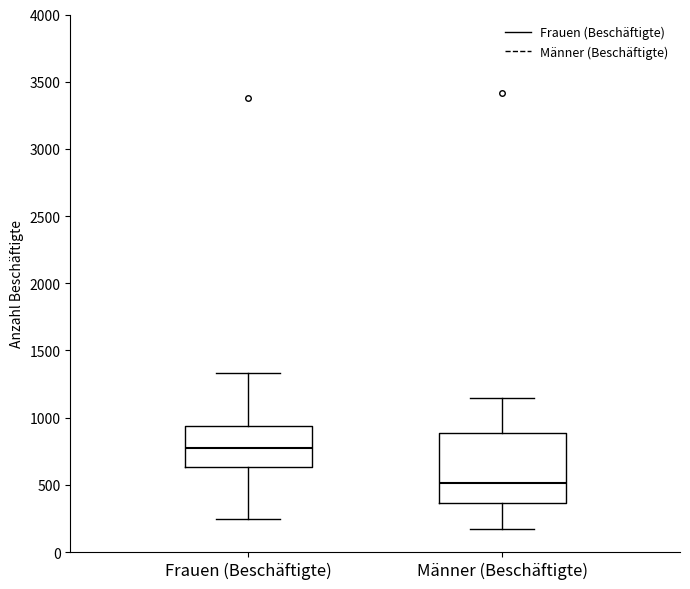

Where does the median line of the box for Männer (Beschäftigte) sit on the y-axis? The values are not printed on the chart, so give them approximately, as read against the axis.

500